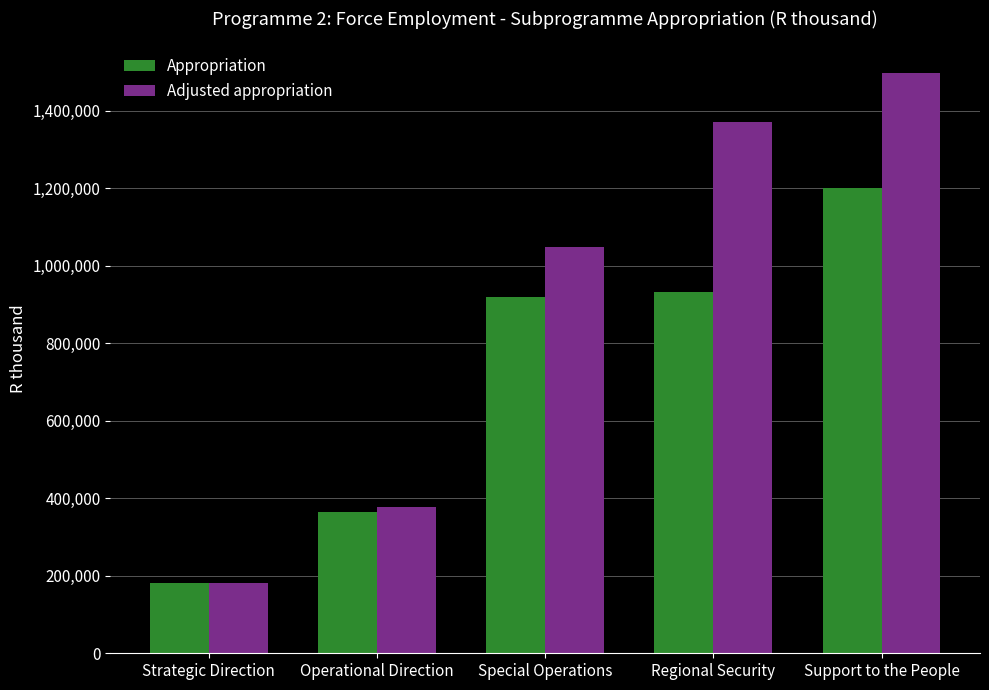

Read the Appropriation value at Special Operations, to the nearest 10.

920060